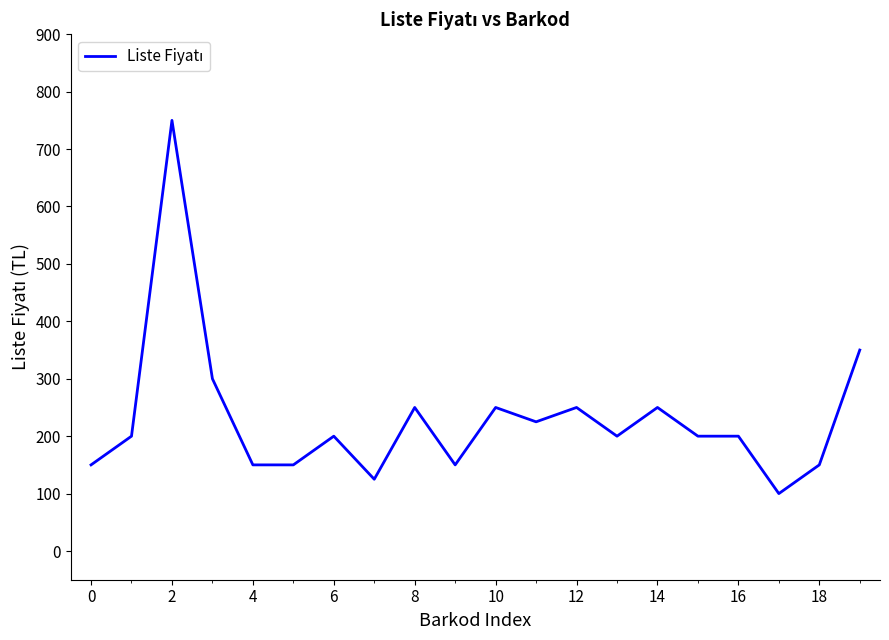

What is the difference between the maximum and minimum values?

650